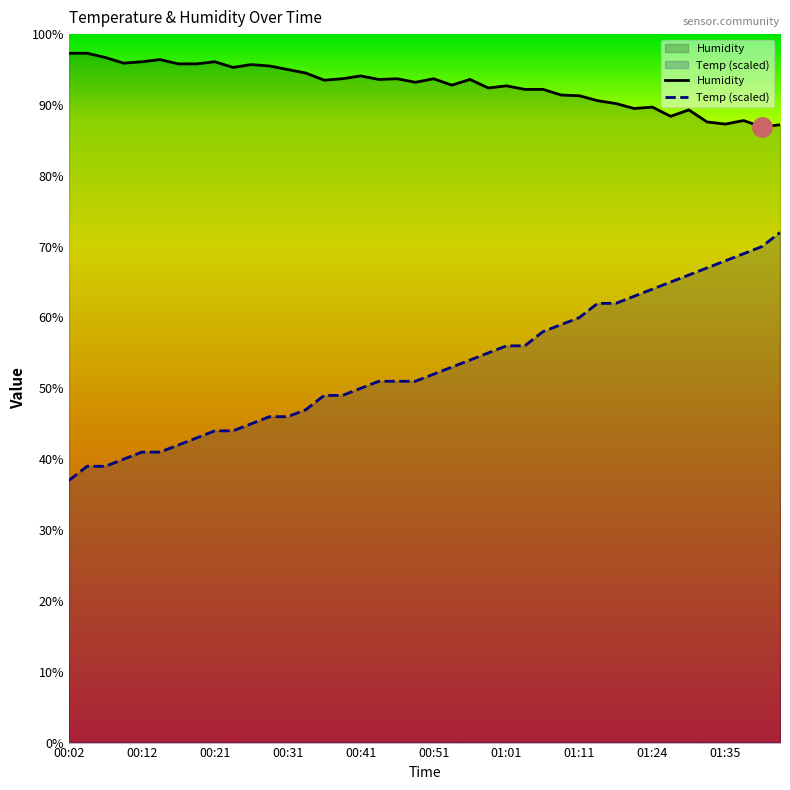

Is it true that Humidity equals 95.8 at 00:17?

True